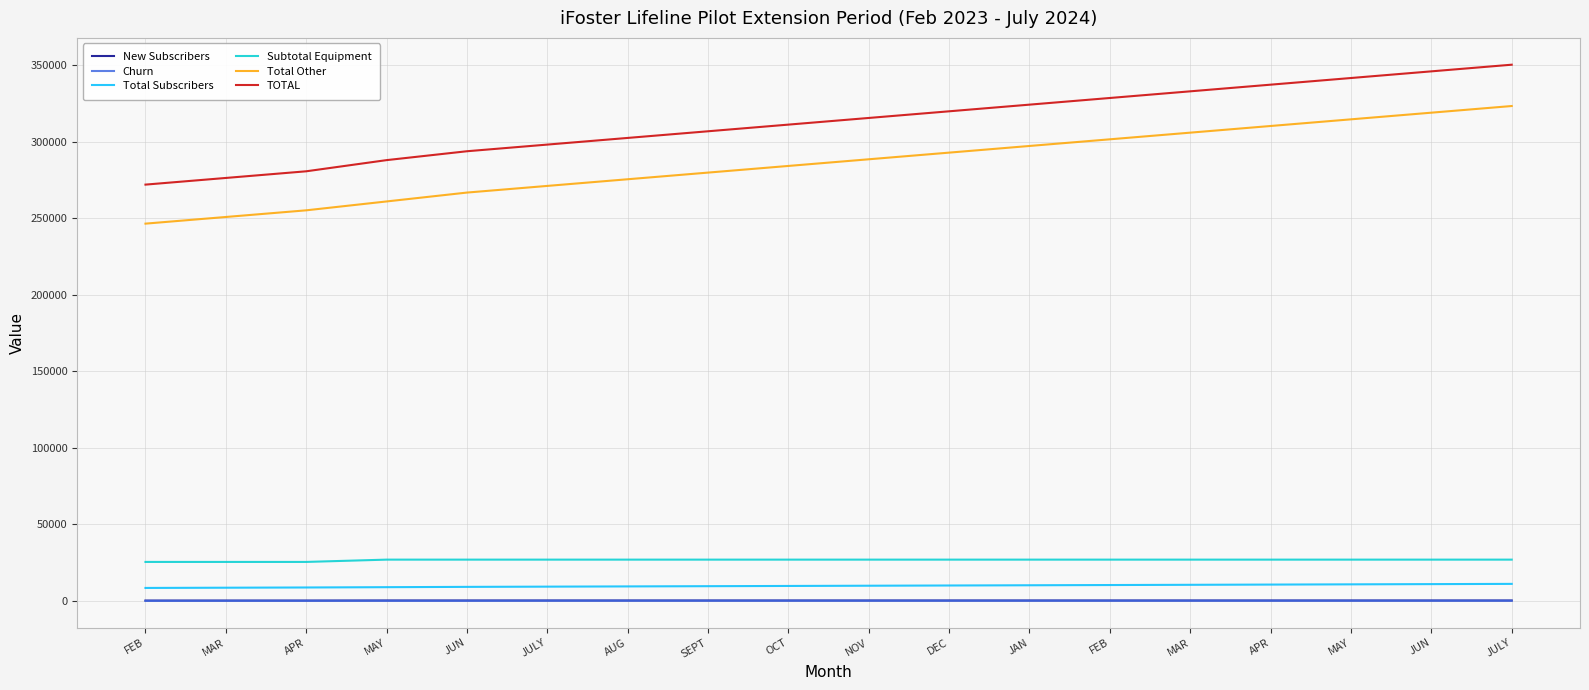

Does the chart have visible grid lines?

Yes